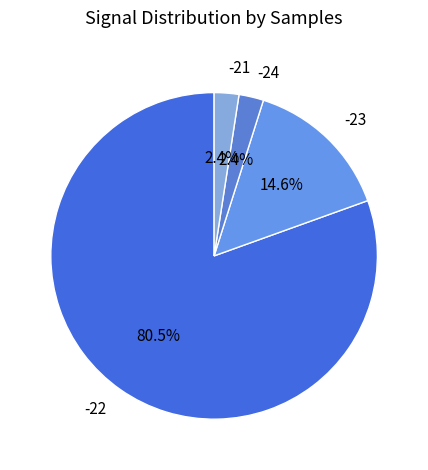

Between -22 and -21, which is larger?

-22